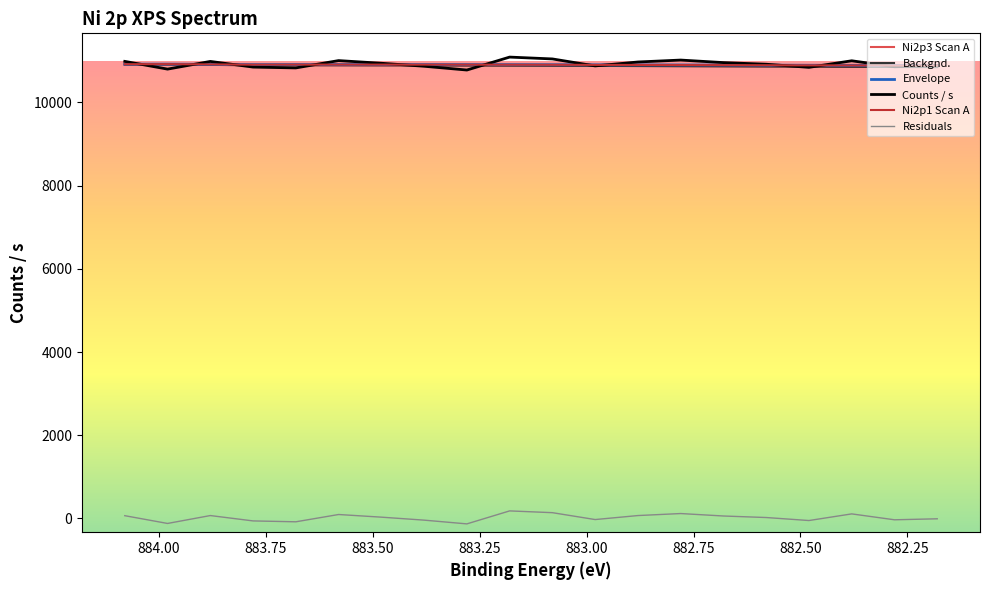

Is it true that Backgnd. equals 10893.5 at 883.00?

True